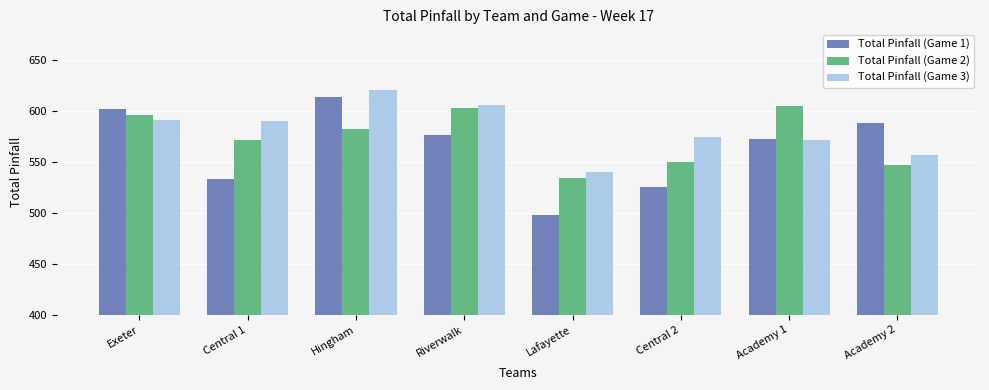

Does the chart contain stacked bars?

No